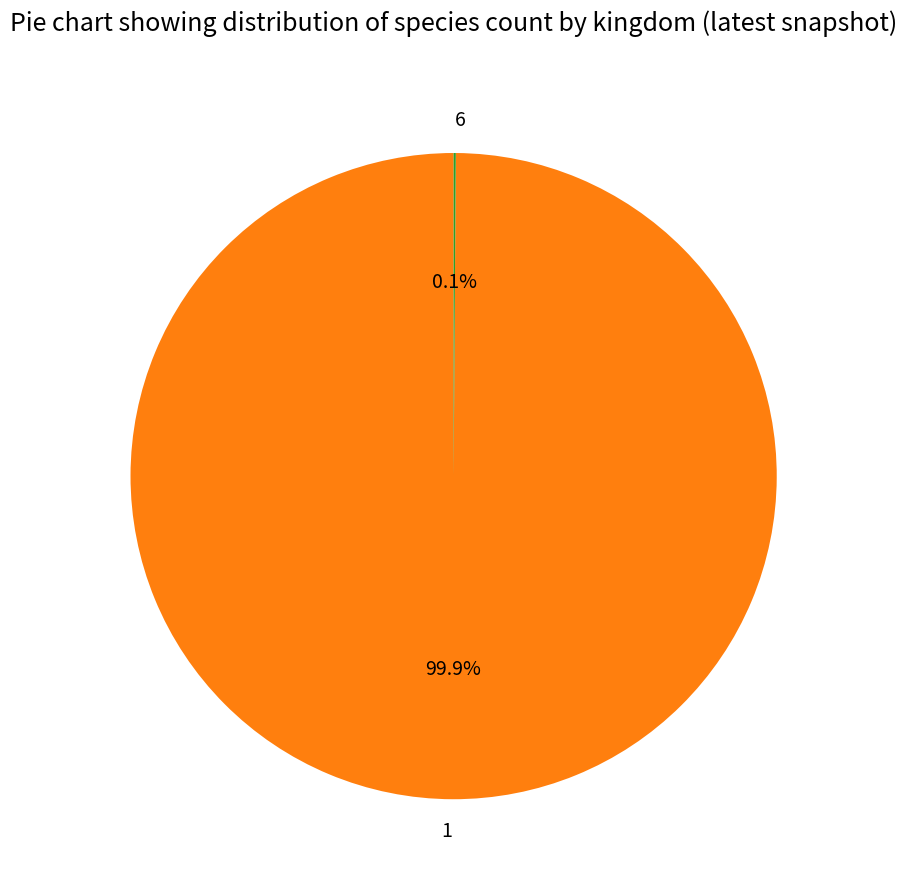

Which slice represents more than half of the pie?

1